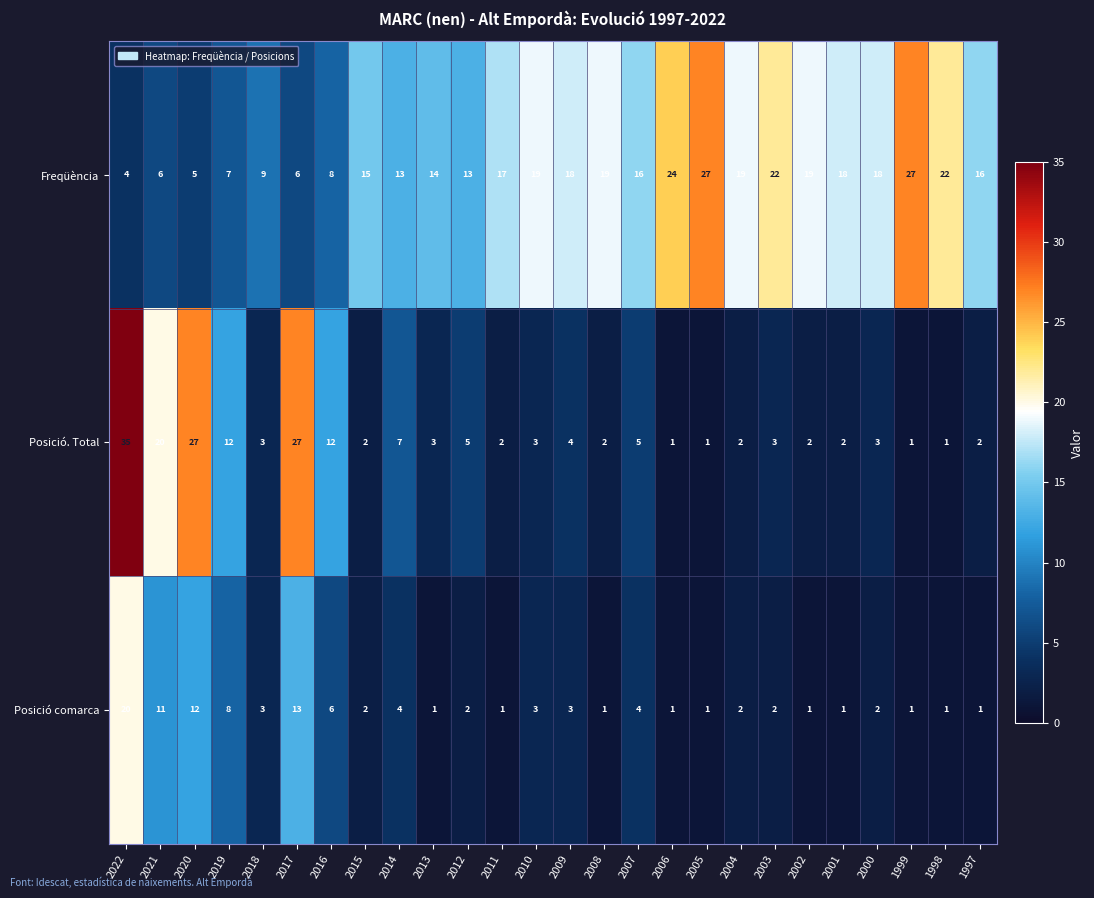

At which category is the sum across all series the highest?

2022